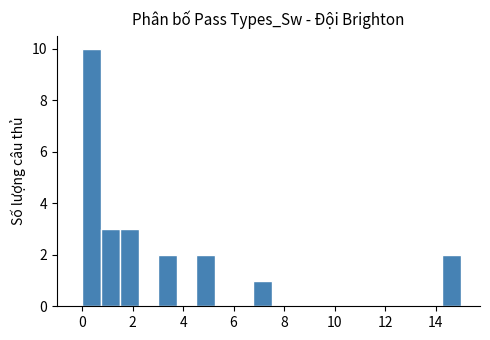

Around what value on the x-axis is the tallest bar? Give the approximate position of its centre, as read against the axis.

0.4